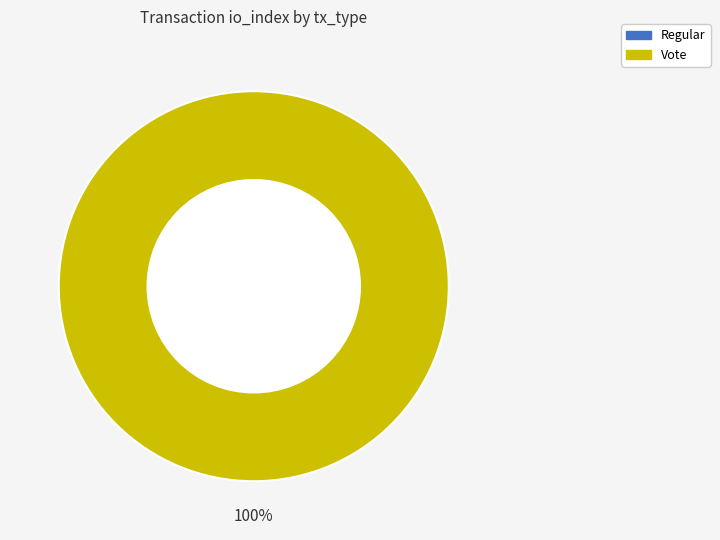

Is it true that Vote is 90% of the pie?

False